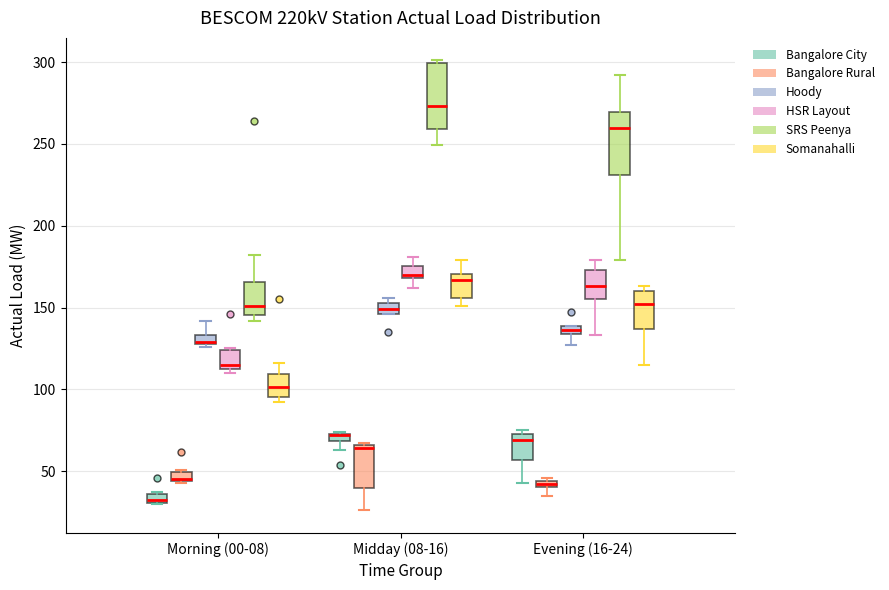

Where is the lower edge of the box for Morning (00-08) (Bangalore City) on the y-axis? The values are not printed on the chart, so give them approximately, as read against the axis.

30